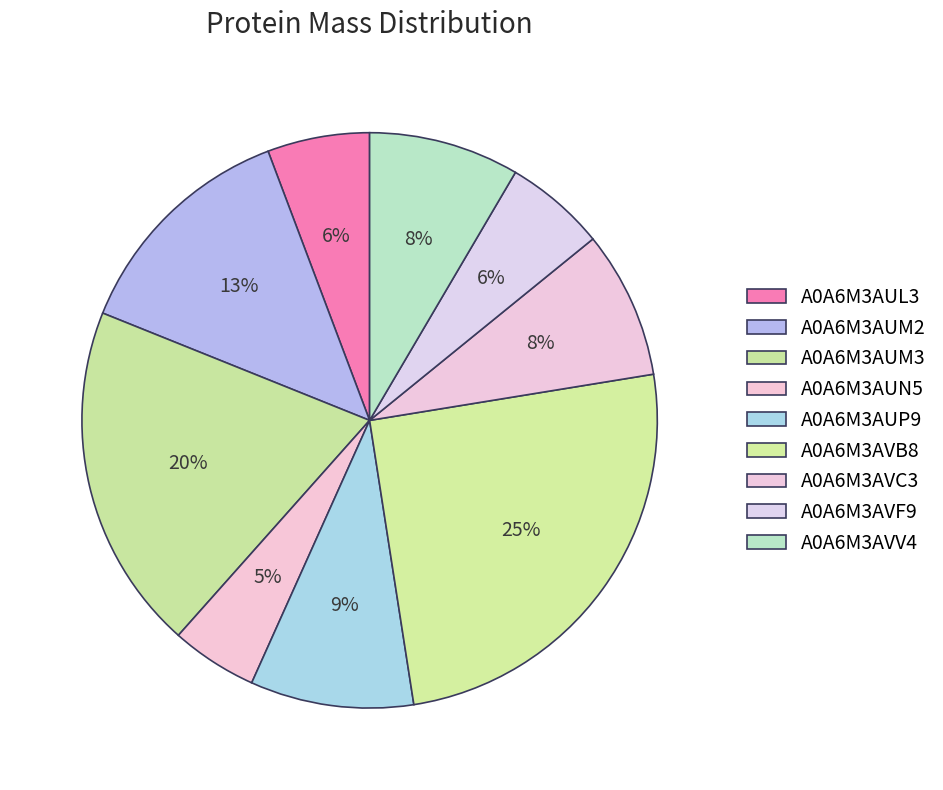

Count the number of slices in the pie.

9